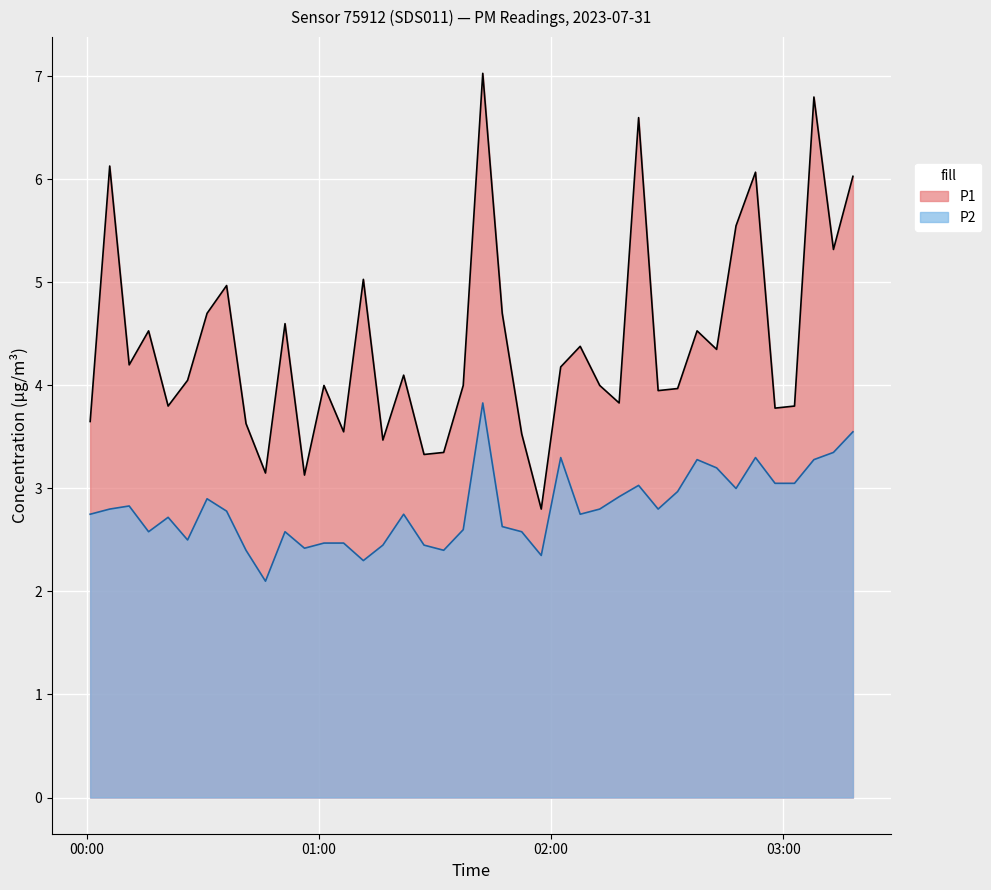

True or false: P2 and P1 cross at least once.

False